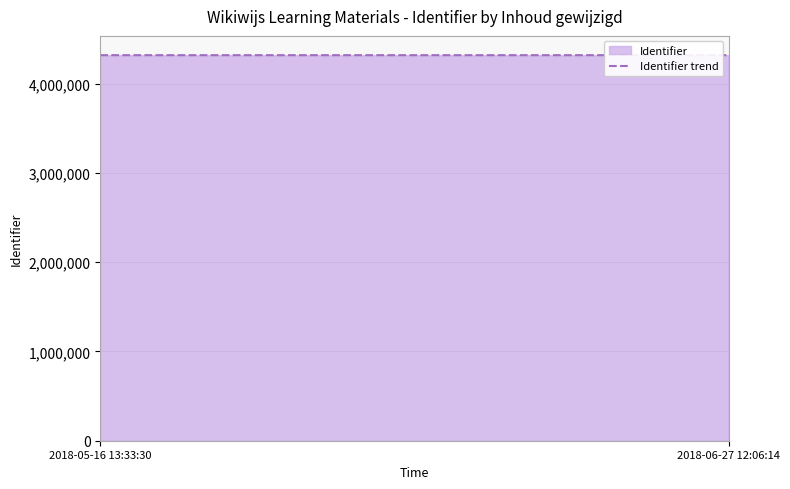

True or false: the data has more than 2 interior local peaks.

False